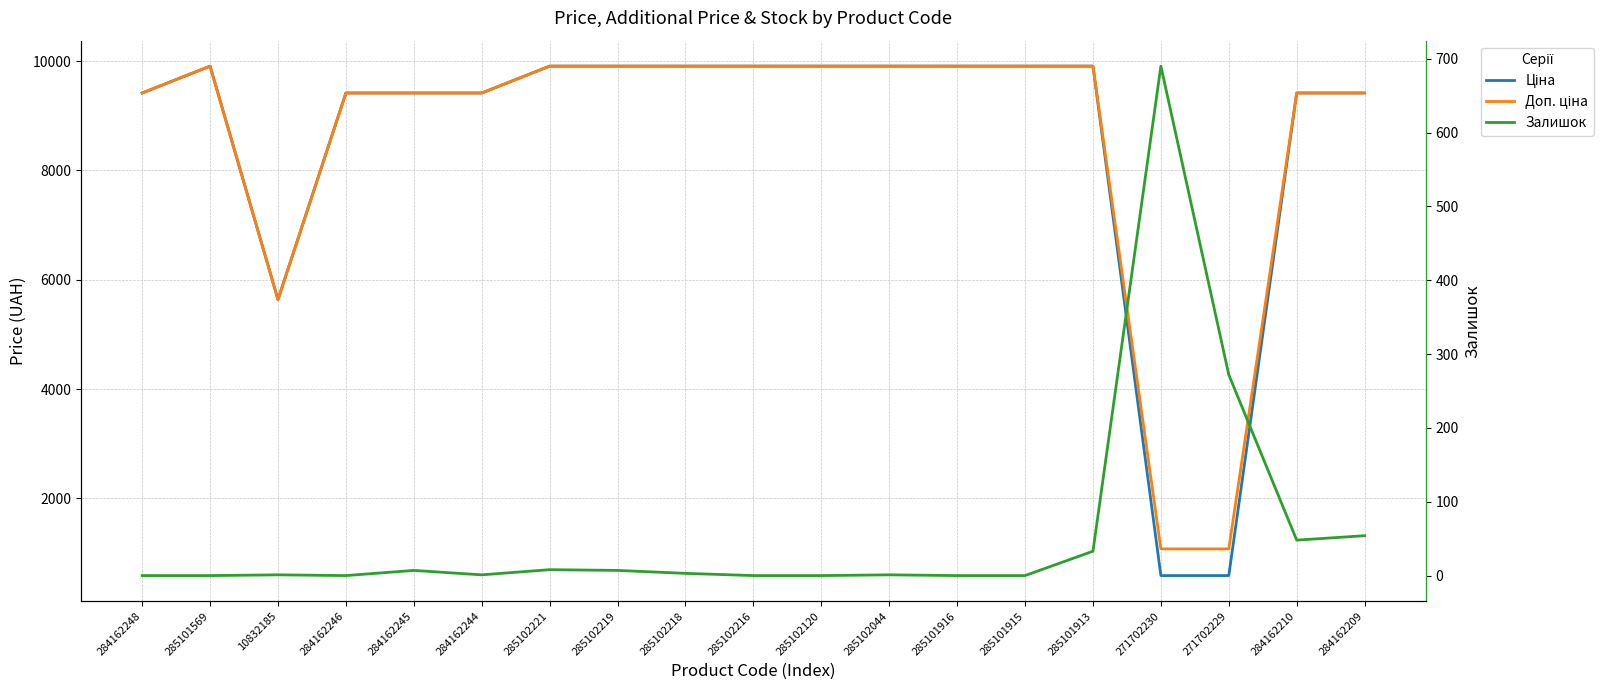

What is the maximum value for Доп. ціна?

9908.5